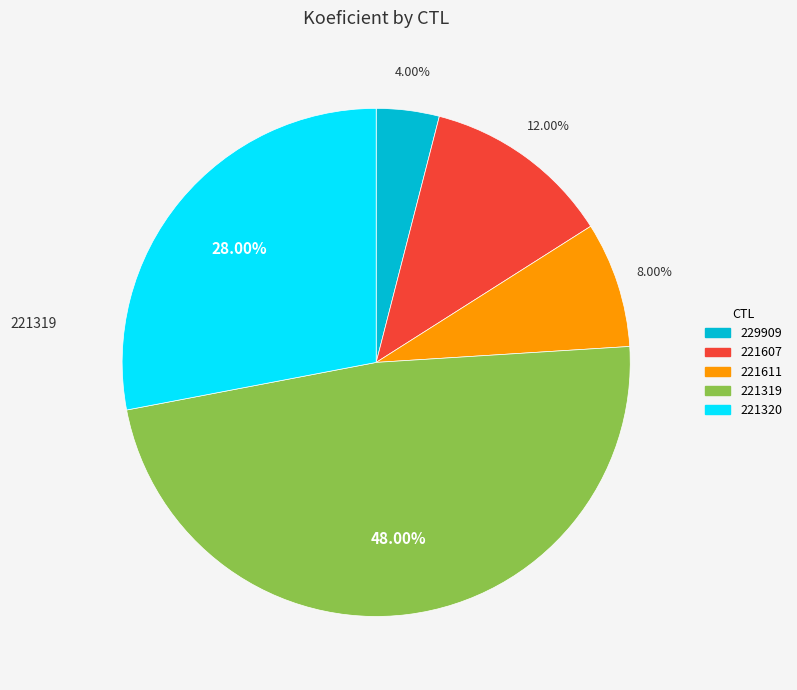

What is the ratio of the value at 229909 to the value at 221607?

0.3